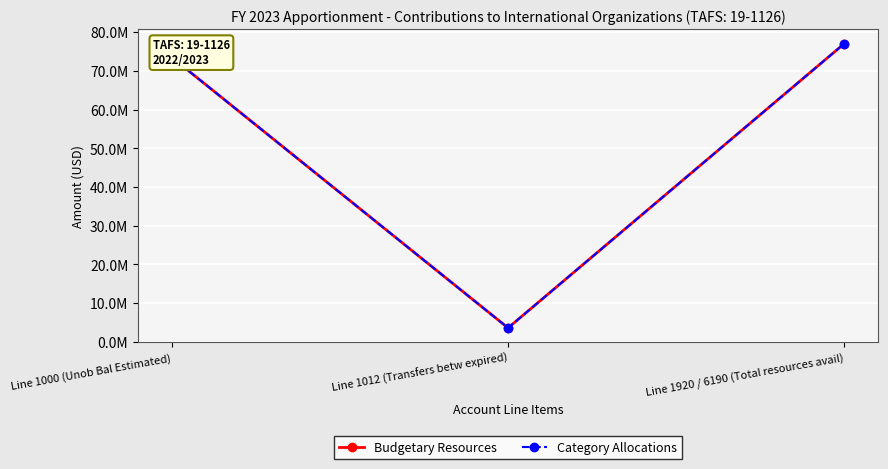

Reading right to left, list all the values displayed in this chart.

Budgetary Resources: Line 1920 / 6190 (Total resources avail)=77073449	Line 1012 (Transfers betw expired)=3548227	Line 1000 (Unob Bal Estimated)=73525222
Category Allocations: Line 1920 / 6190 (Total resources avail)=77073449	Line 1012 (Transfers betw expired)=3548227	Line 1000 (Unob Bal Estimated)=73525222